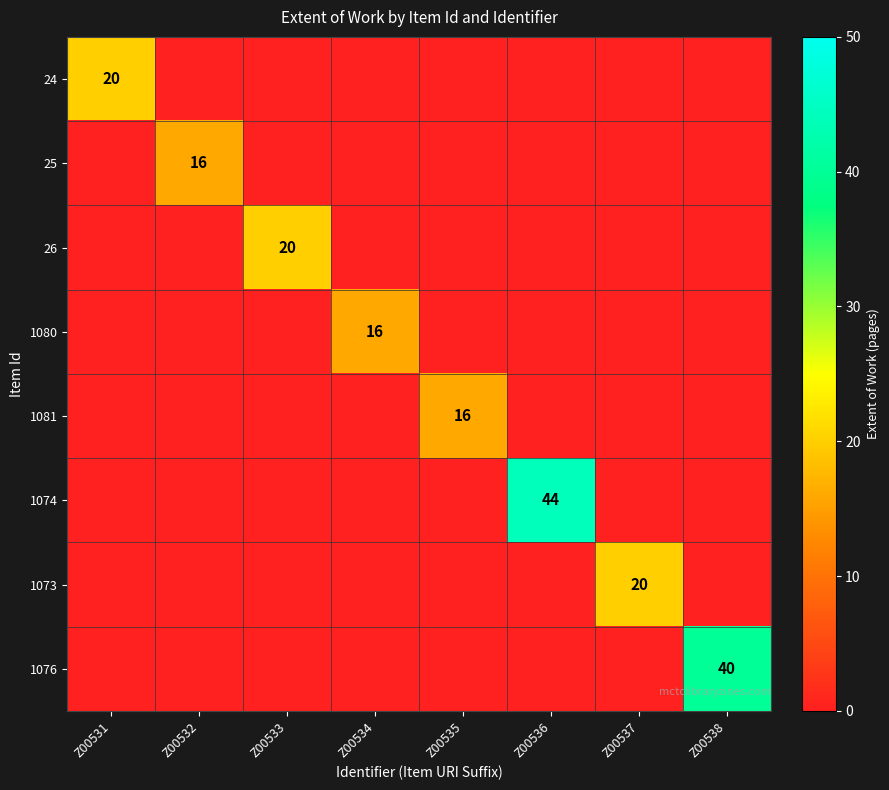

Is it true that 26 equals 20 at Z00533?

True